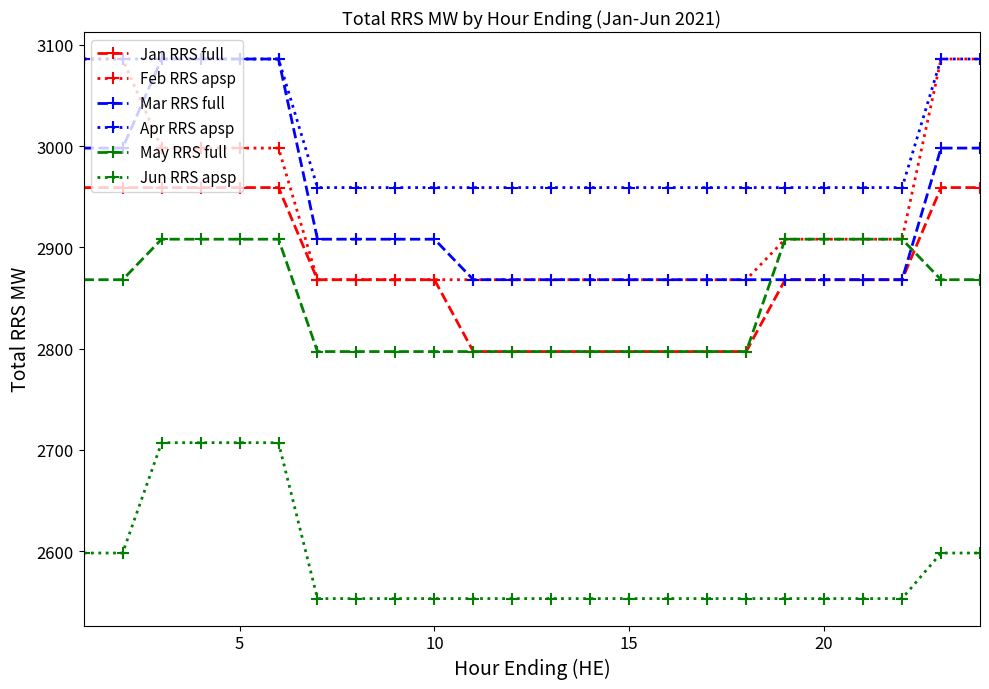

What is the value of the Feb RRS apsp point at the 7th from the left?

2868